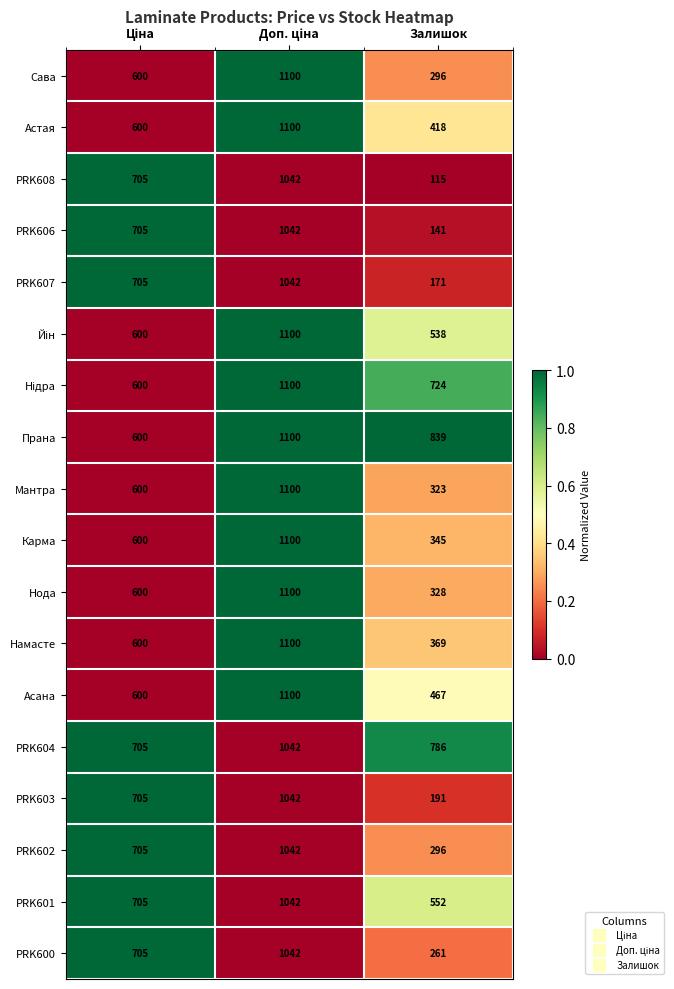

Which series has the largest total across all categories?

Прана